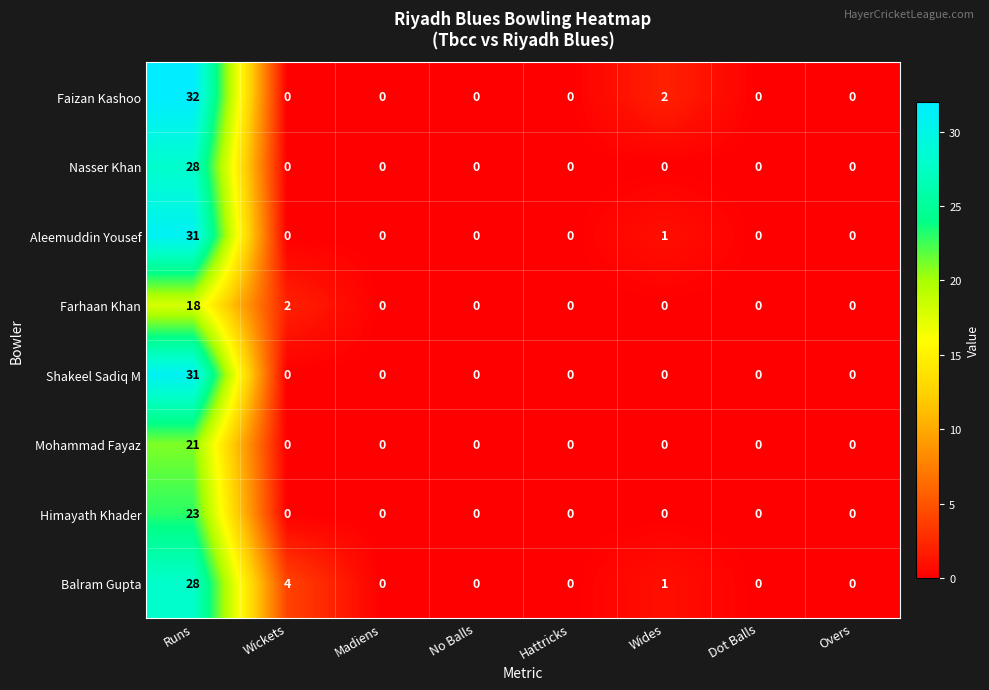

Which series changed the most between Wides and Overs?

Faizan Kashoo